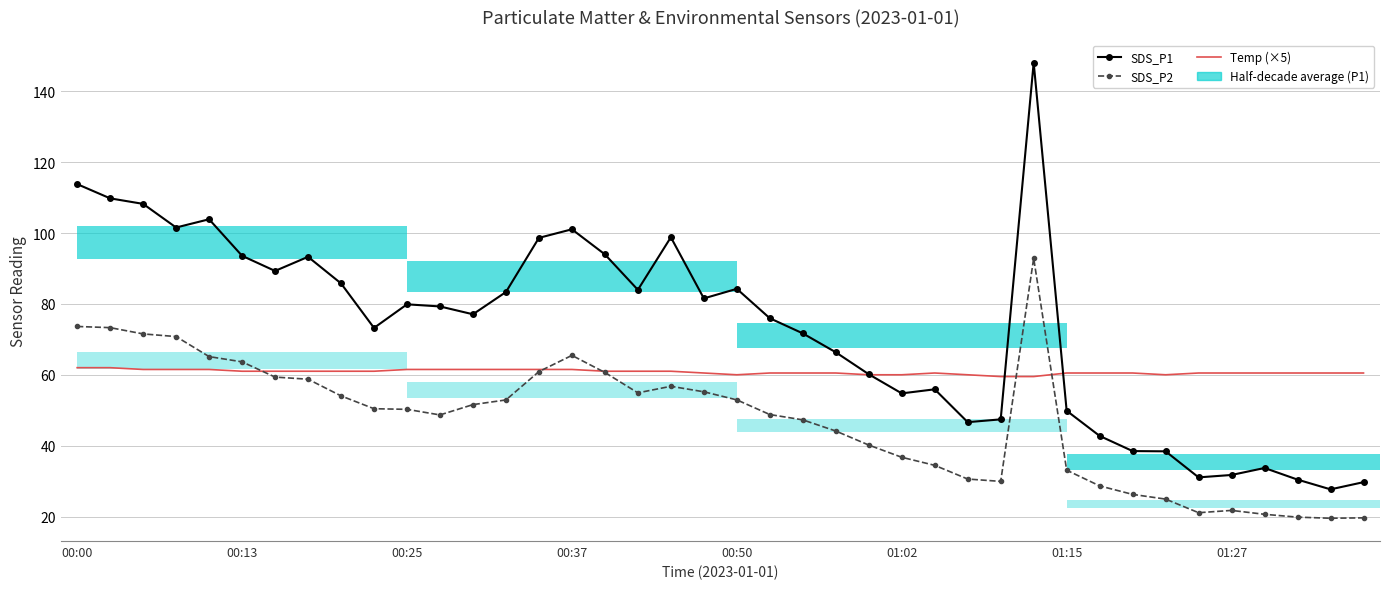

Which series changed the most between 00:50 and 19?

SDS_P1